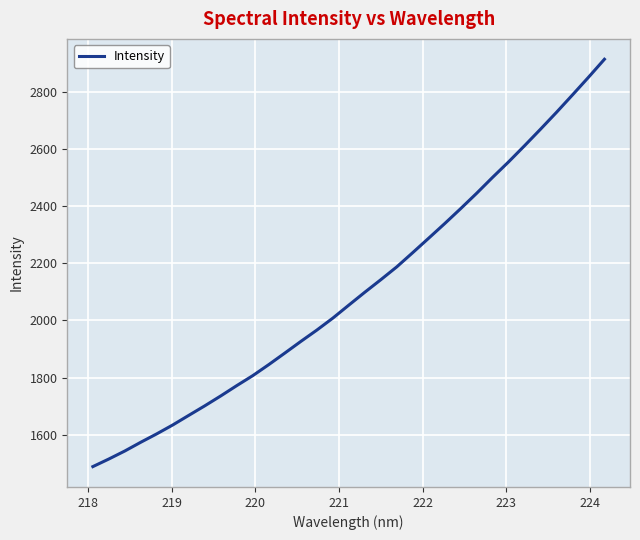

What is the difference between the maximum and minimum values?

1426.4